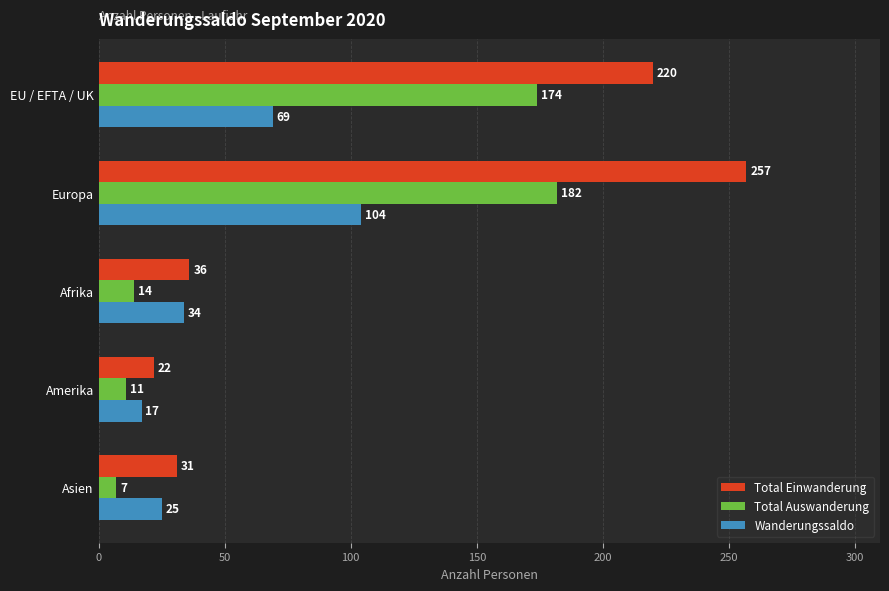

At how many categories does at least one series exceed 83?

2